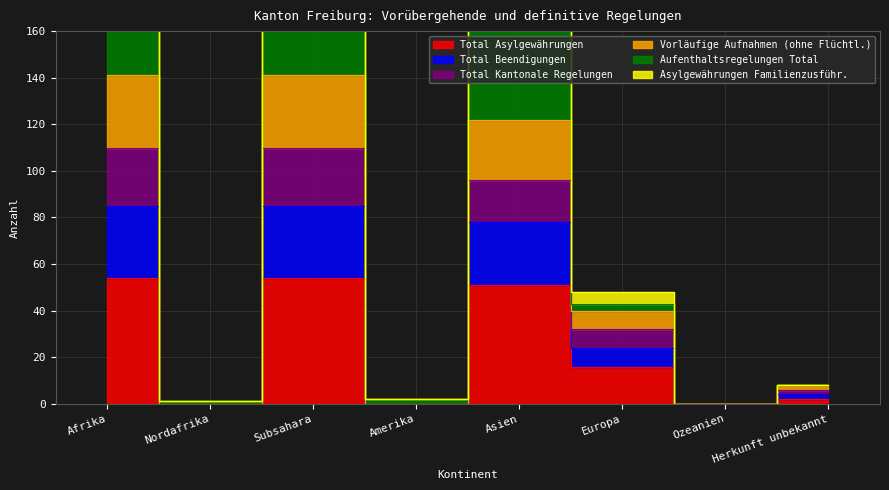

What position from the left is Amerika?

4